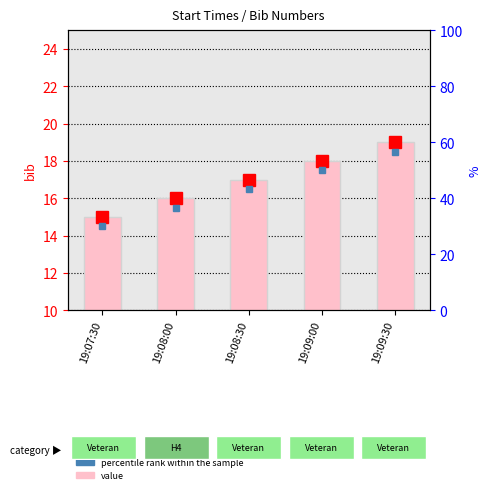

Between 19:08:30 and 19:07:30, which is larger?

19:08:30